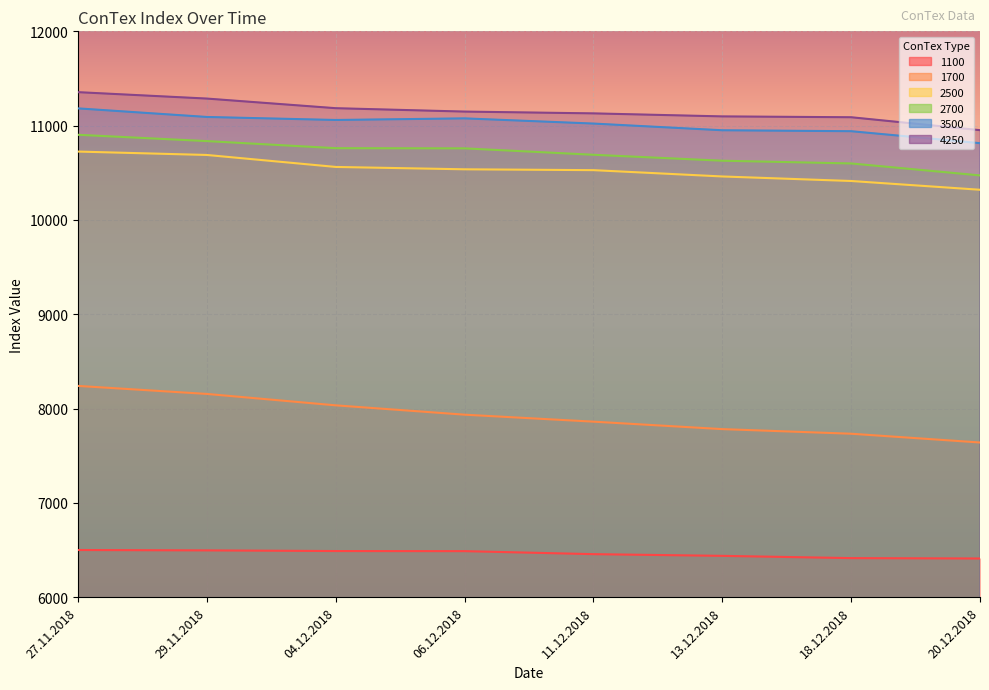

How many lines are shown in the chart?

6